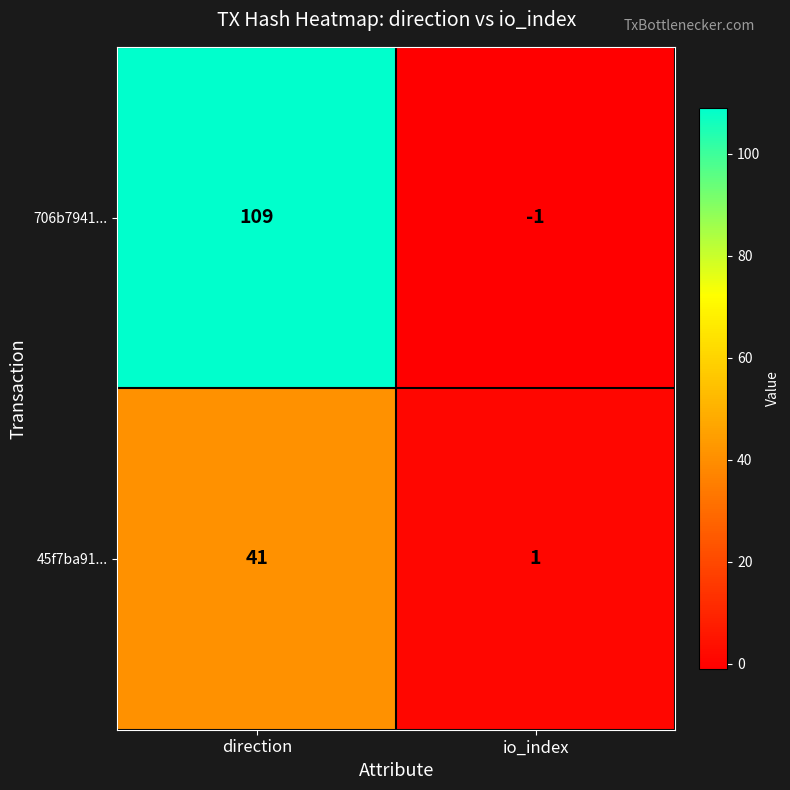

Rank the series at io_index from highest to lowest value.

45f7ba91..., 706b7941...